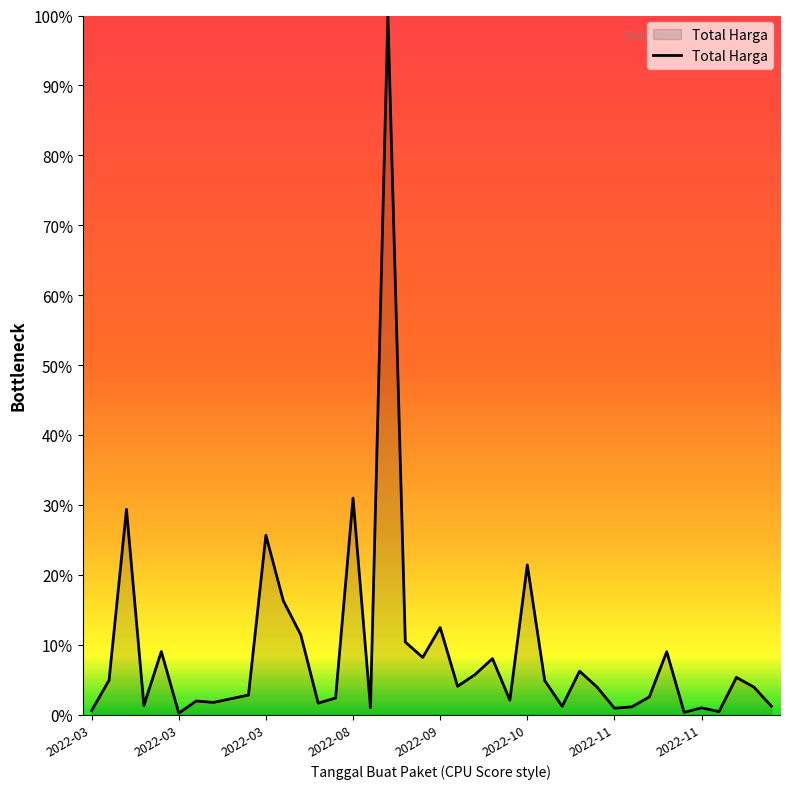

What is the greatest value displayed?

100.0